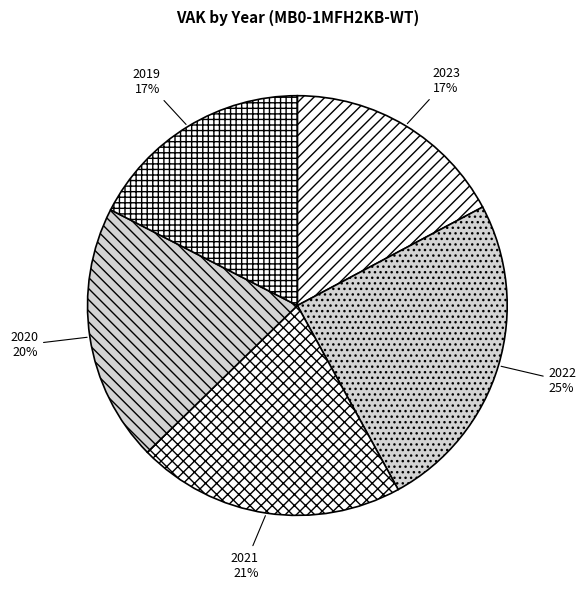

To the nearest percent, what is the difference between the 2020 and 2023 slice percentages?

3%